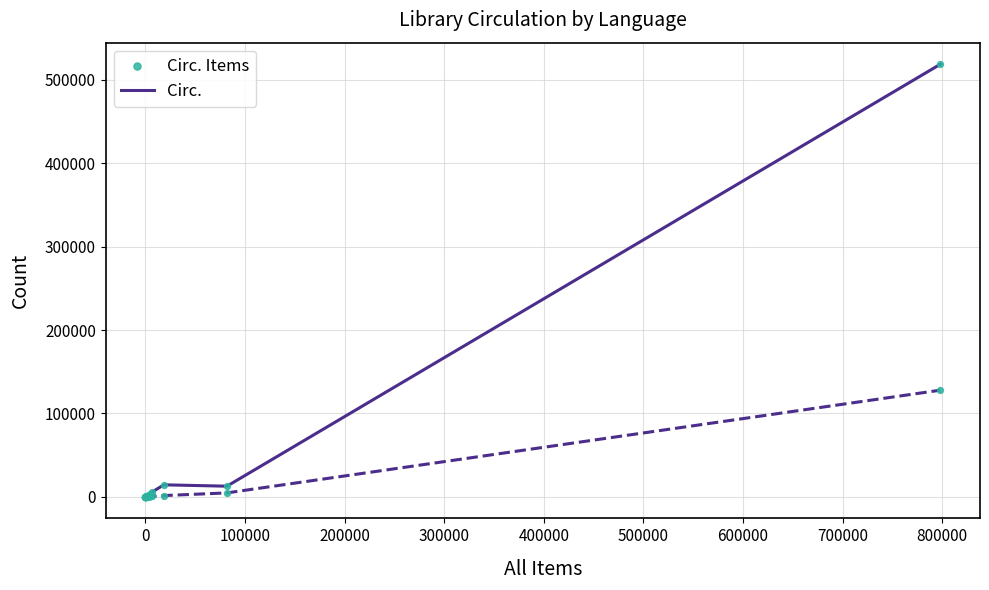

What are all the series names shown in the legend?

Circ., Circ. Items